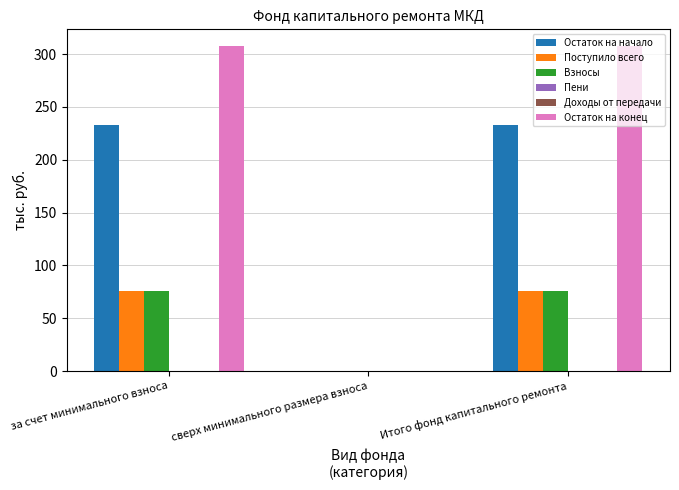

Reading right to left, what are all the values shown in this chart?

Остаток на начало: Итого фонд капитального ремонта=232.7	сверх минимального размера взноса=0.0	за счет минимального взноса=232.7
Поступило всего: Итого фонд капитального ремонта=75.3	сверх минимального размера взноса=0.0	за счет минимального взноса=75.3
Взносы: Итого фонд капитального ремонта=75.3	сверх минимального размера взноса=0.0	за счет минимального взноса=75.3
Пени: Итого фонд капитального ремонта=0.0	сверх минимального размера взноса=0.0	за счет минимального взноса=0.0
Доходы от передачи: Итого фонд капитального ремонта=0.0	сверх минимального размера взноса=0.0	за счет минимального взноса=0.0
Остаток на конец: Итого фонд капитального ремонта=308.1	сверх минимального размера взноса=0.0	за счет минимального взноса=308.1